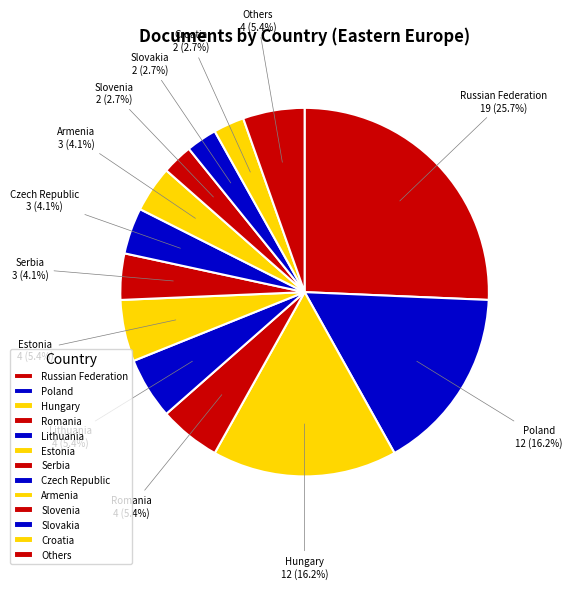

What is the largest slice in the pie chart?

Russian Federation